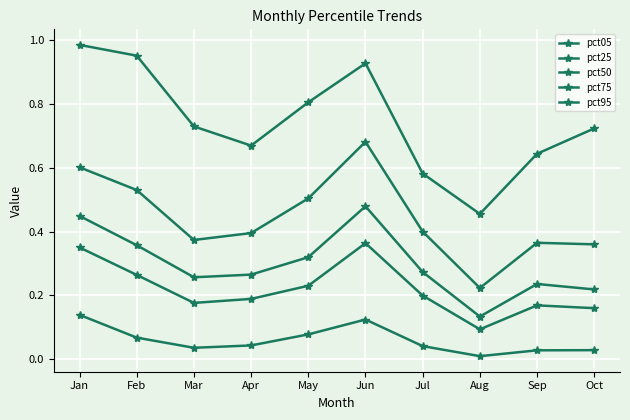

How many series are shown in this chart?

5